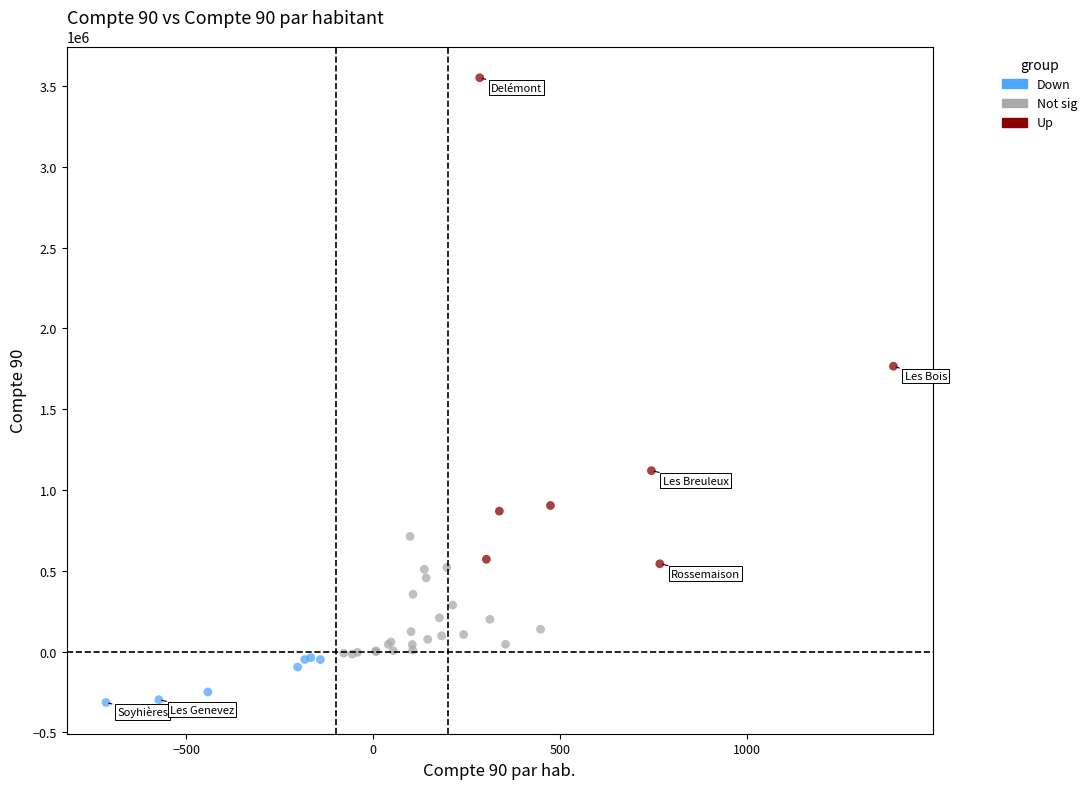

Which series contains the highest Y value?

Up